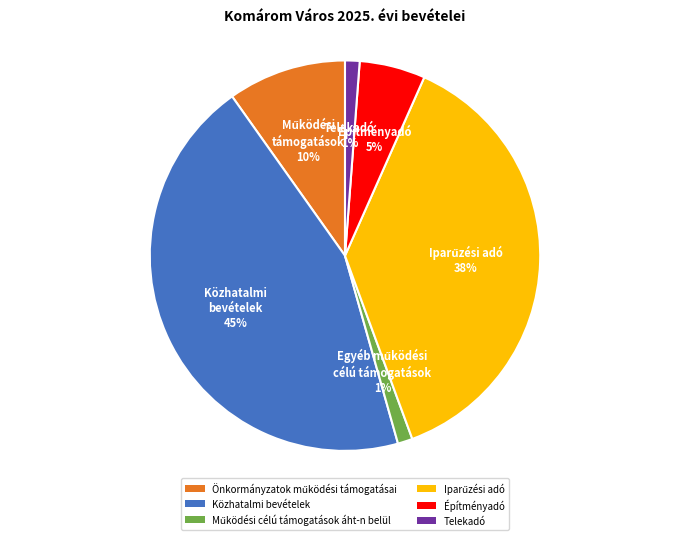

Is there a majority slice in this chart?

No